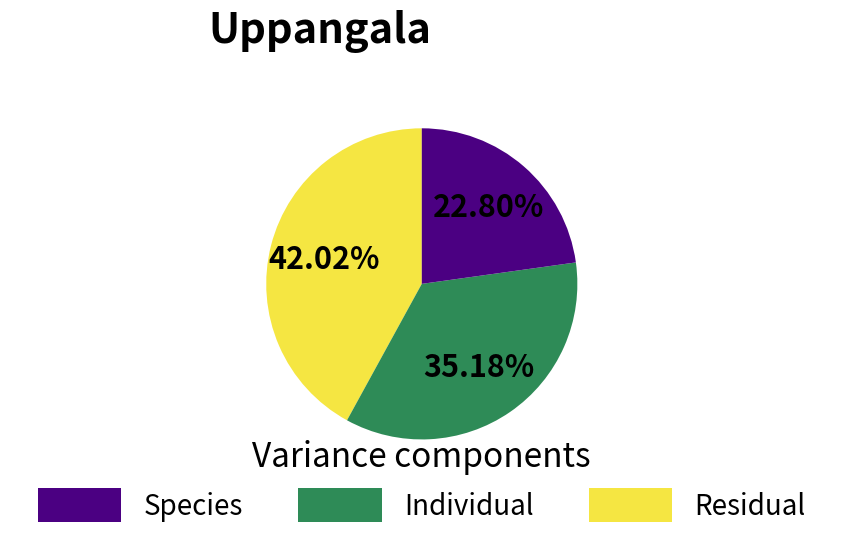

How many segments does this pie chart have?

3